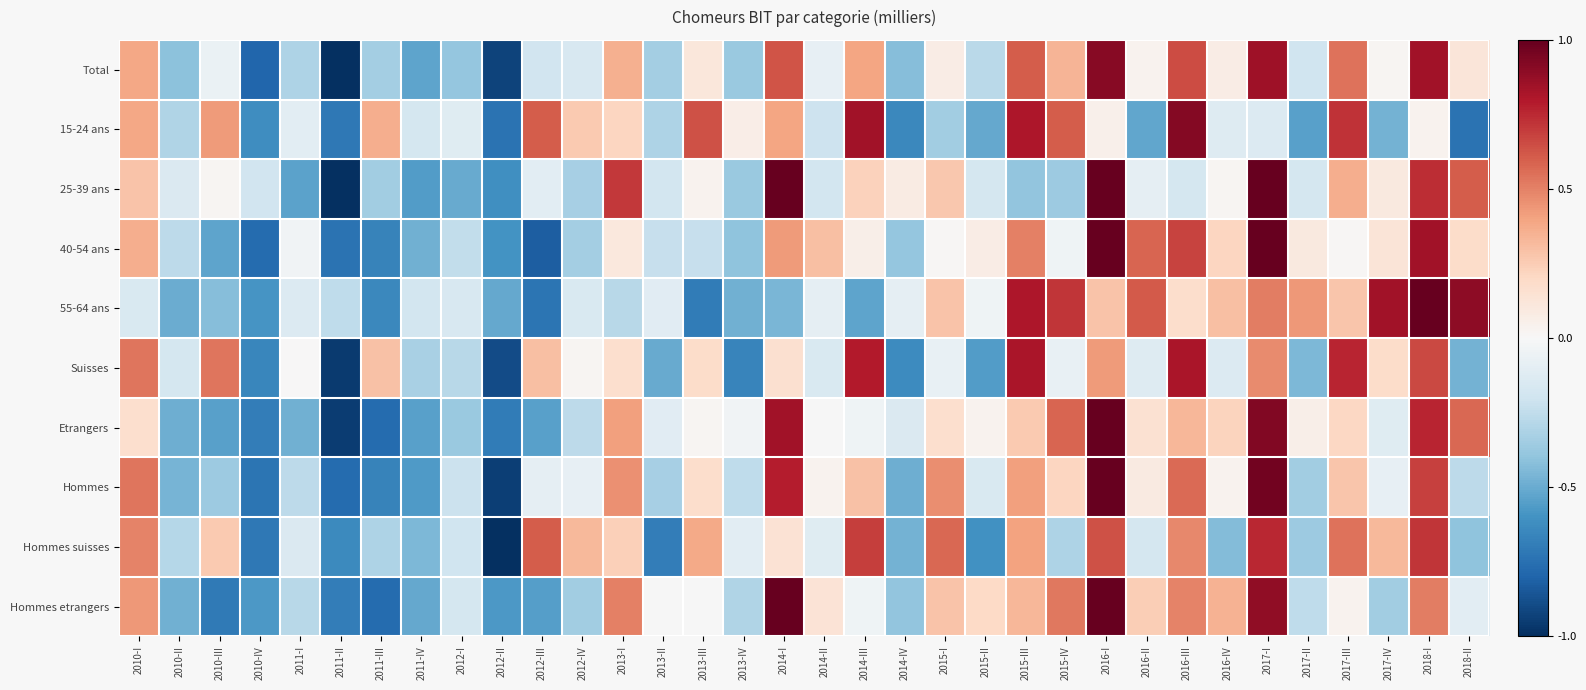

Rank the series at 2012-II from highest to lowest value.

55-64 ans, Hommes etrangers, 40-54 ans, 25-39 ans, Etrangers, 15-24 ans, Suisses, Total, Hommes, Hommes suisses